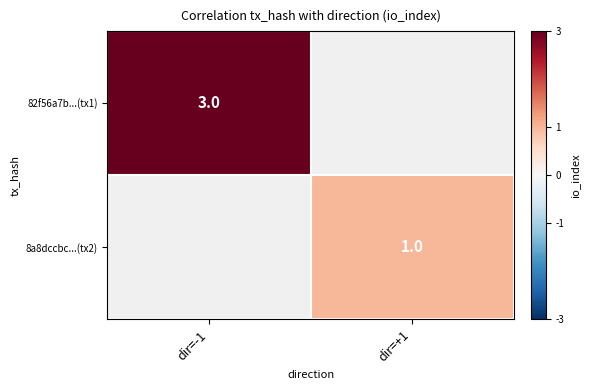

The value of 8a8dccbc...(tx2) at dir=+1 is 0. True or false?

False